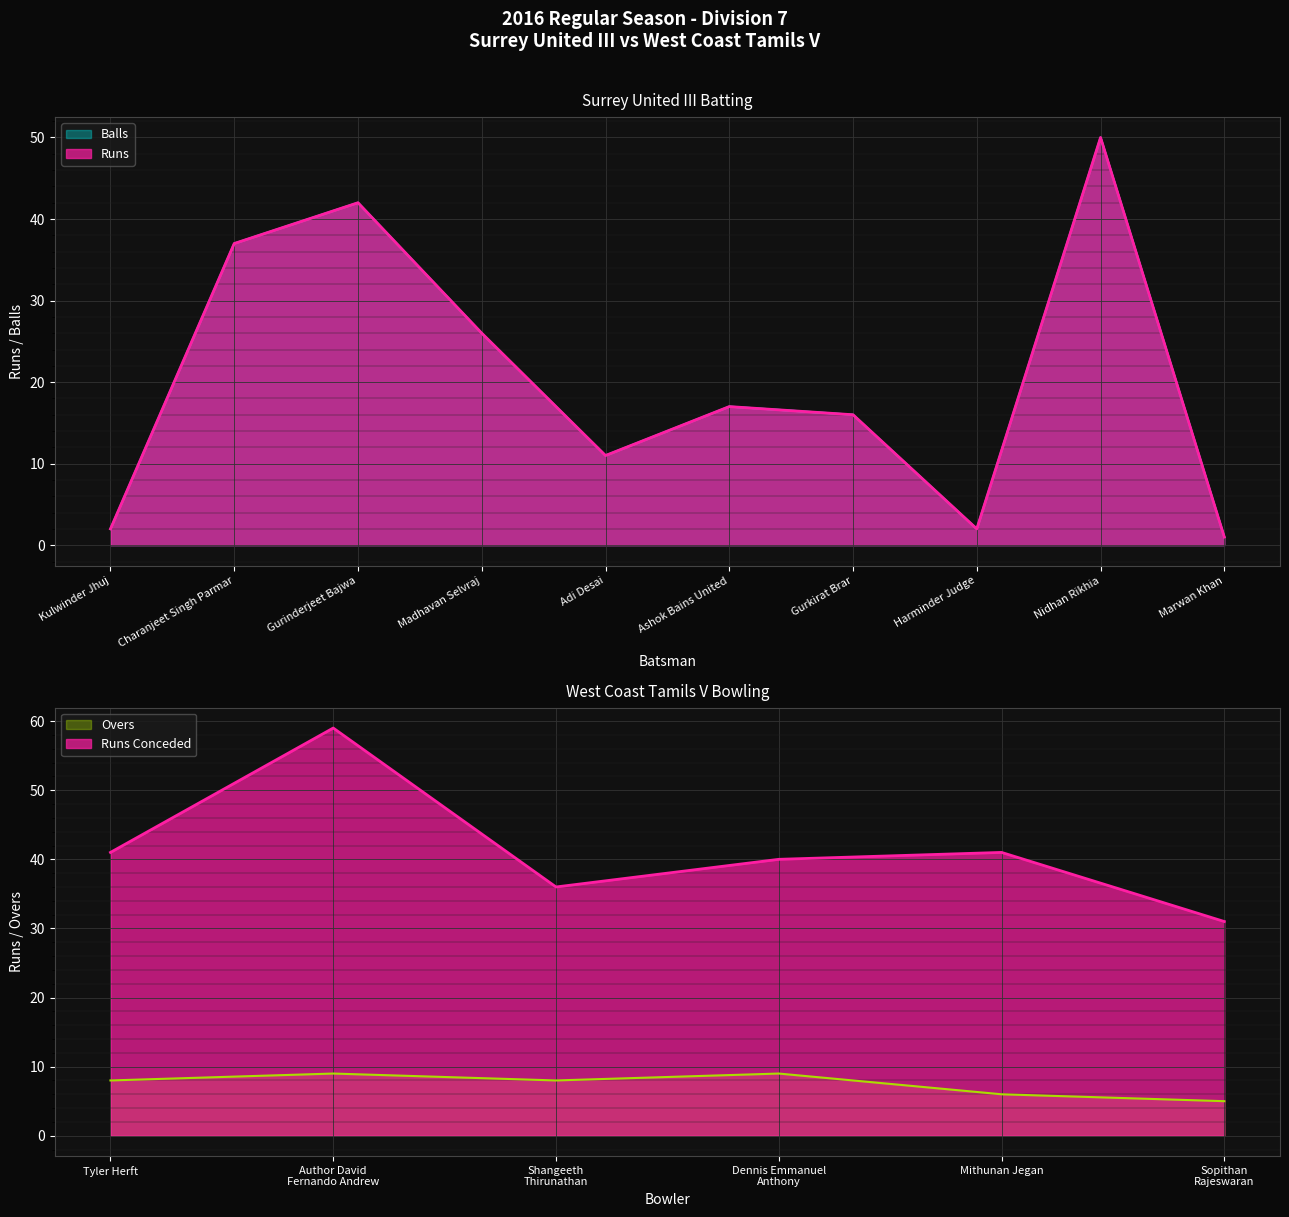

Is the value of Surrey United III Balls at Ashok Bains United greater than the value of Surrey United III Runs at Charanjeet Singh Parmar?

No